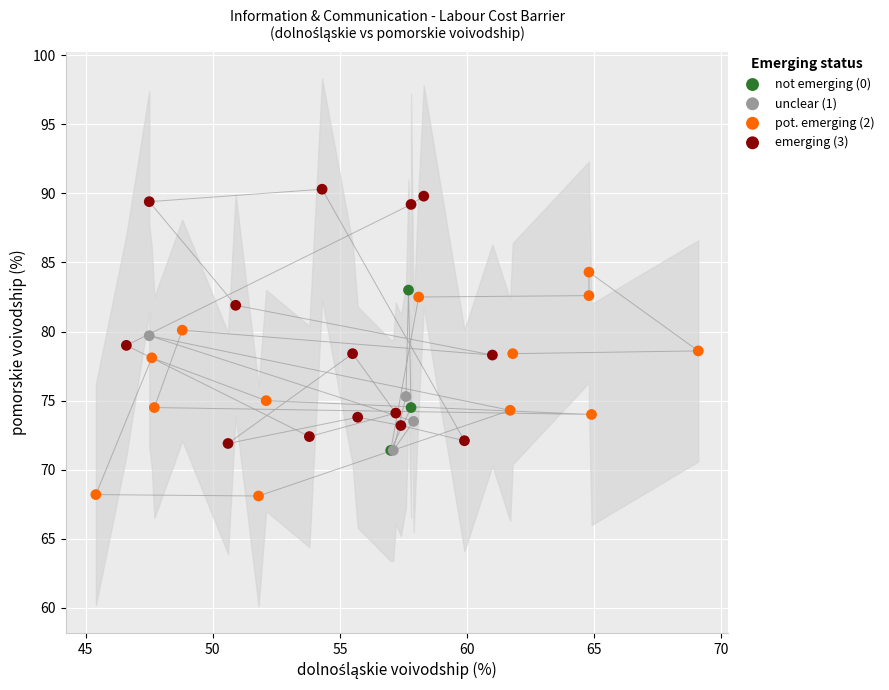

Which series contains the highest Y value?

emerging (3)